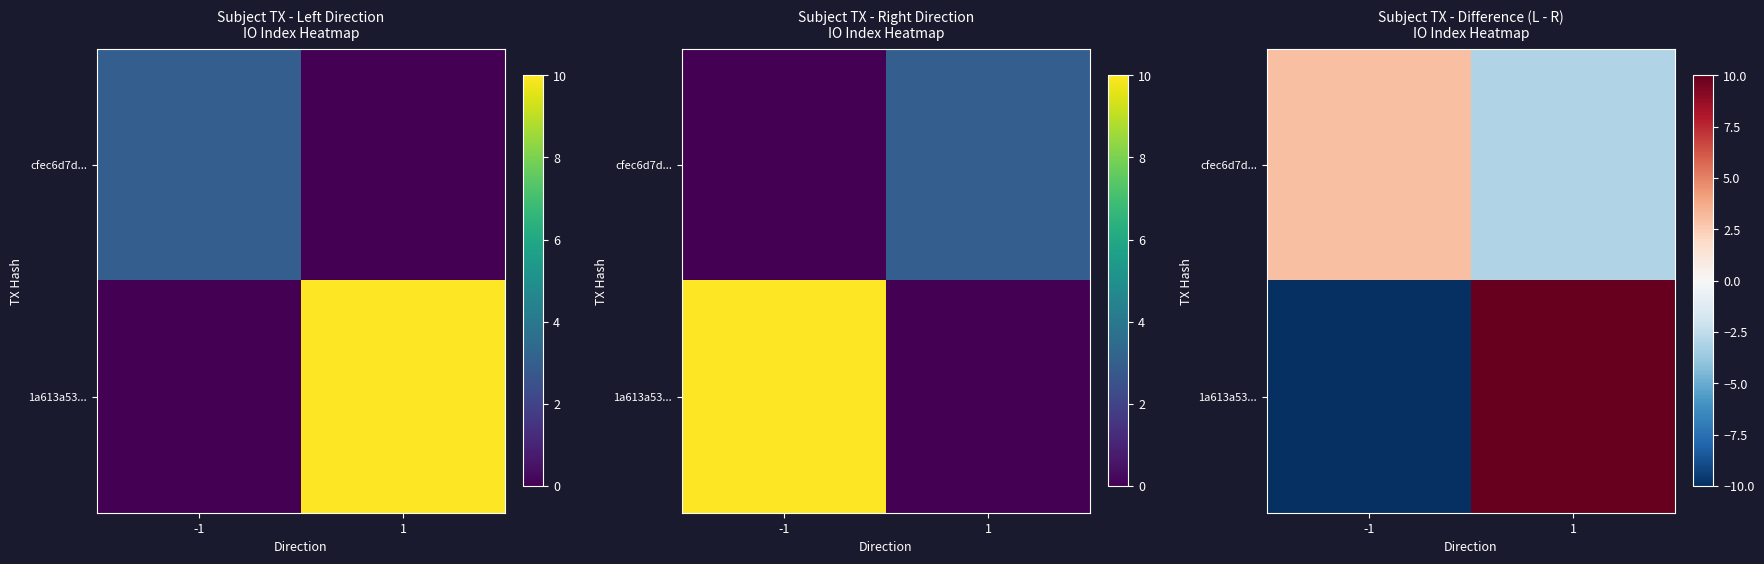

Count the number of categories in the chart.

2